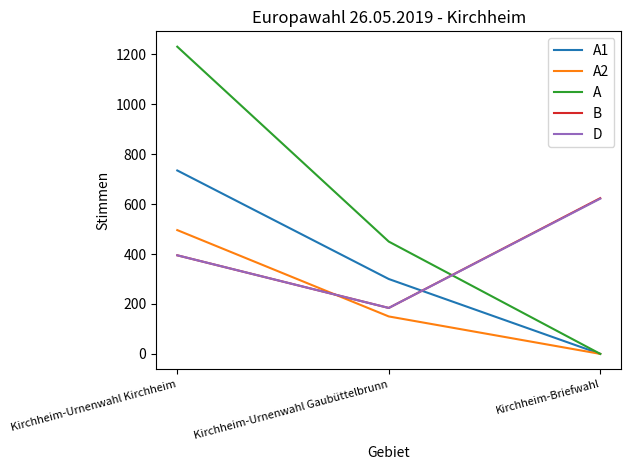

Which series has the widest spread of values?

A